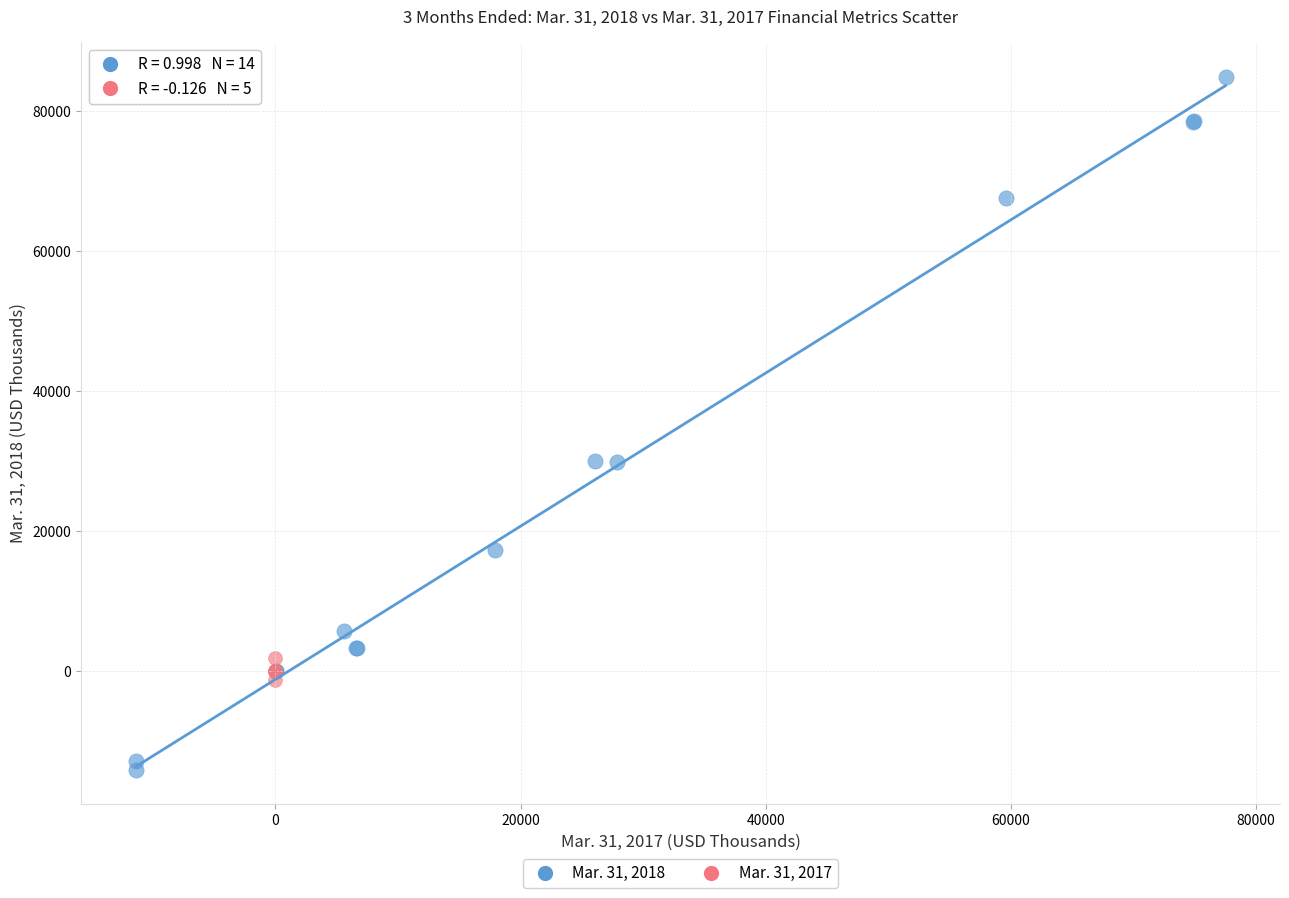

Which series reaches the maximum Y coordinate?

Mar. 31, 2018